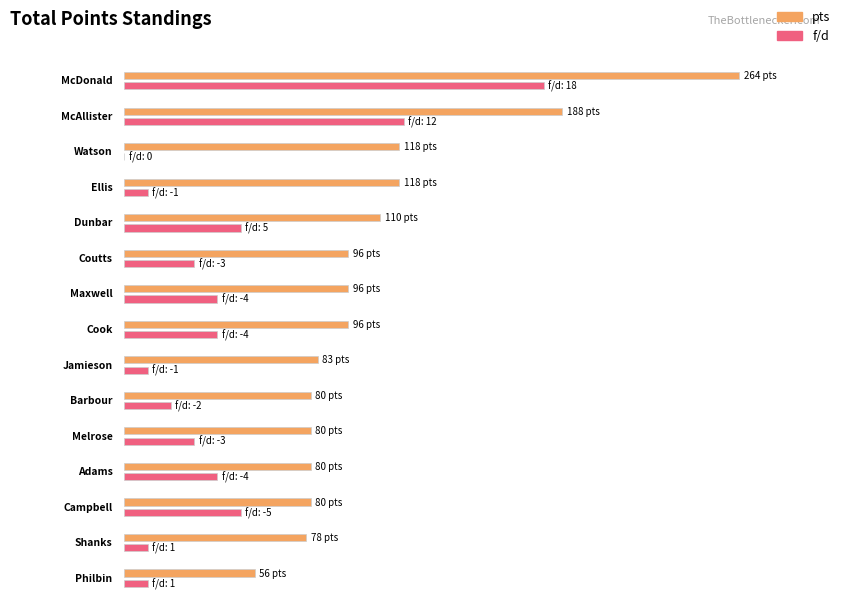

How many values in f/d are below zero?

9